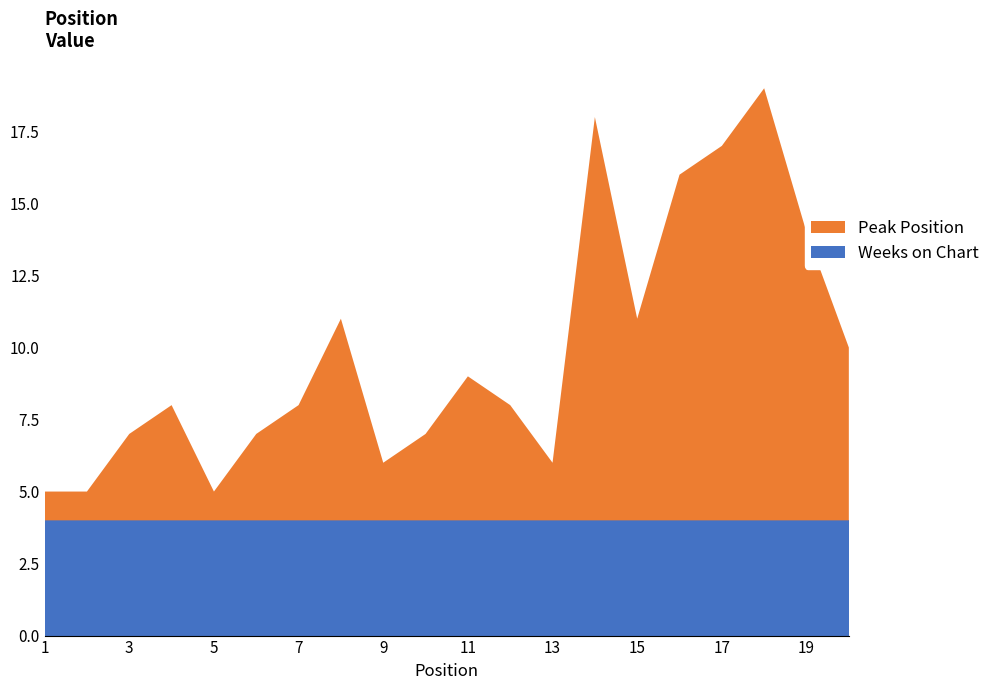

Reading left to right, extract all data points from this chart.

Peak Position: 1	1	3	4	1	3	4	7	2	3	5	4	2	14	7	12	13	15	10	6
Weeks on Chart: 4	4	4	4	4	4	4	4	4	4	4	4	4	4	4	4	4	4	4	4